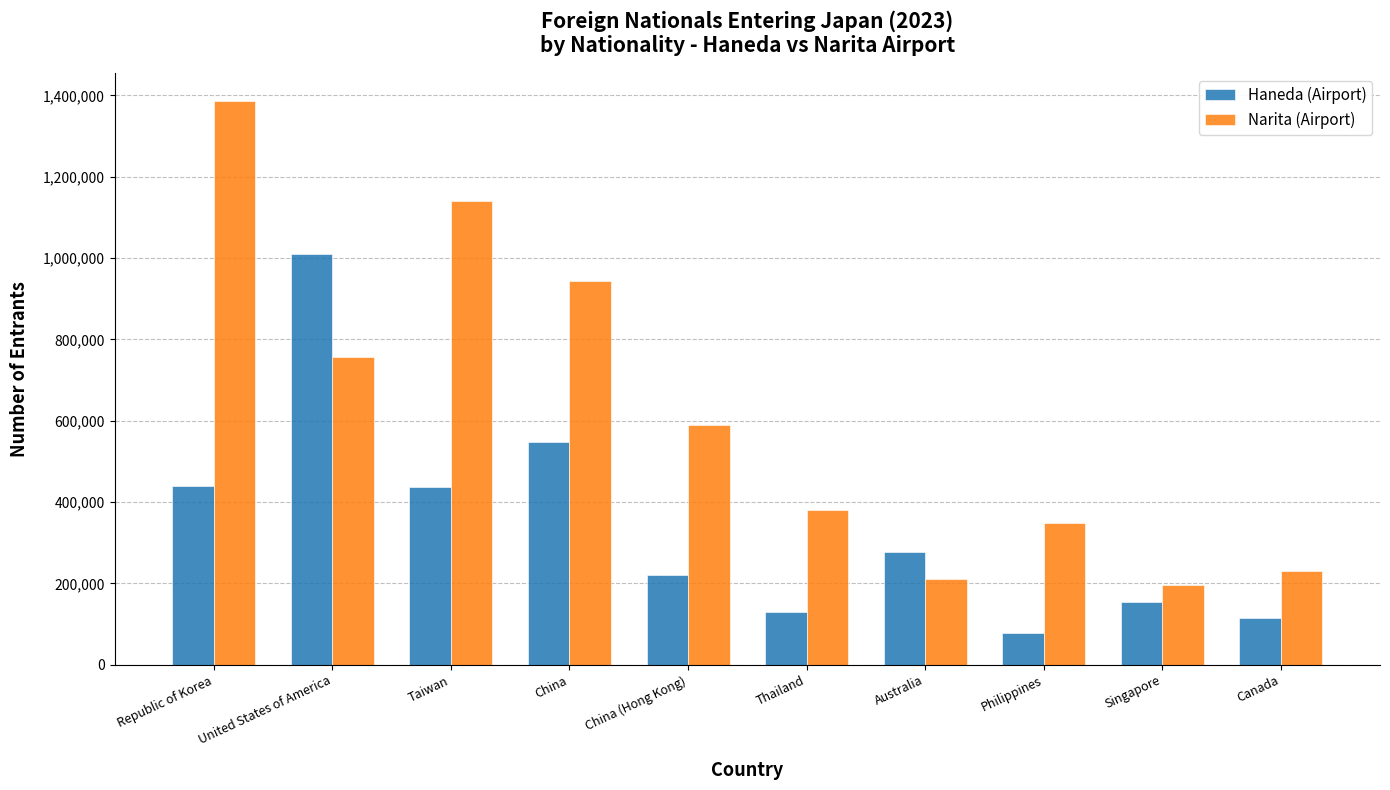

At which category is the sum across all series the highest?

Republic of Korea